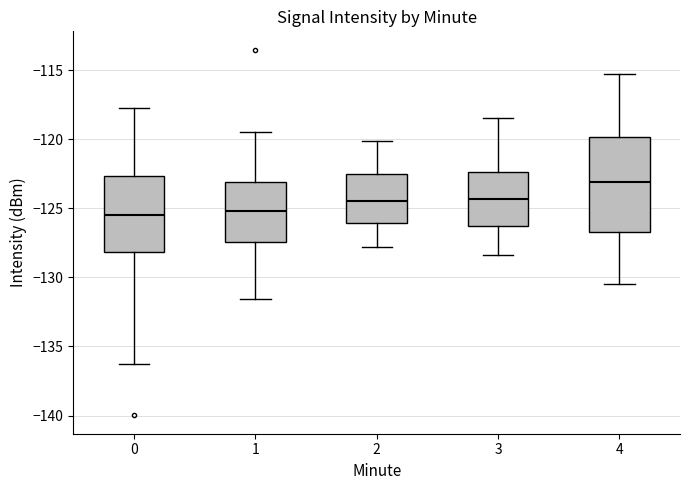

Comparing the boxes themselves (not the whiskers), which one is the tallest?

4